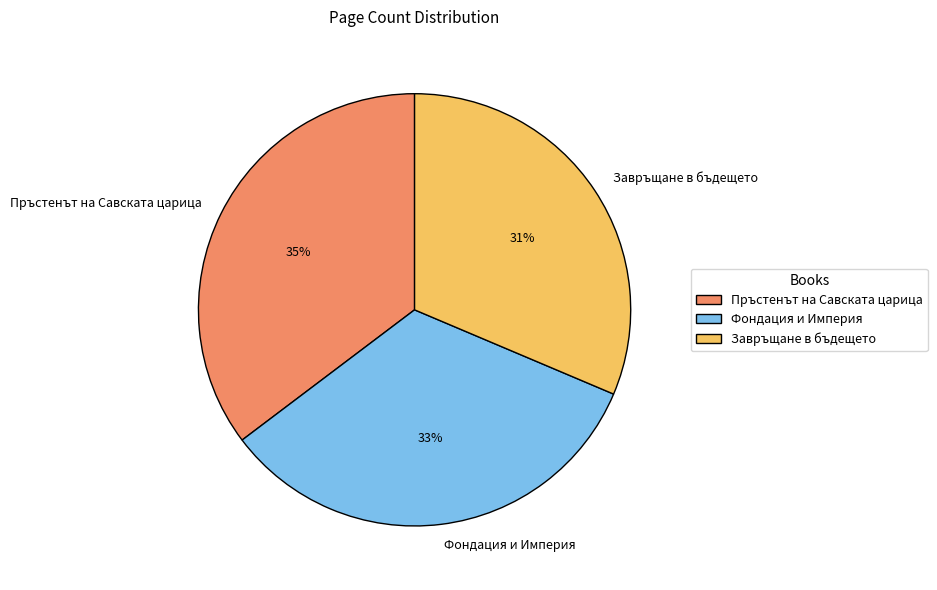

Is it true that Пръстенът на Савската царица is 35% of the pie?

True